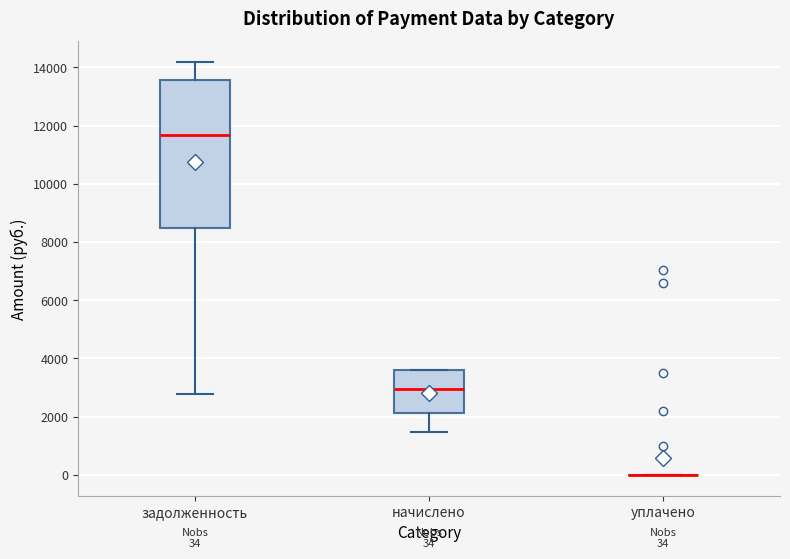

Which box is the tallest, from its lower edge to its upper edge?

задолженность